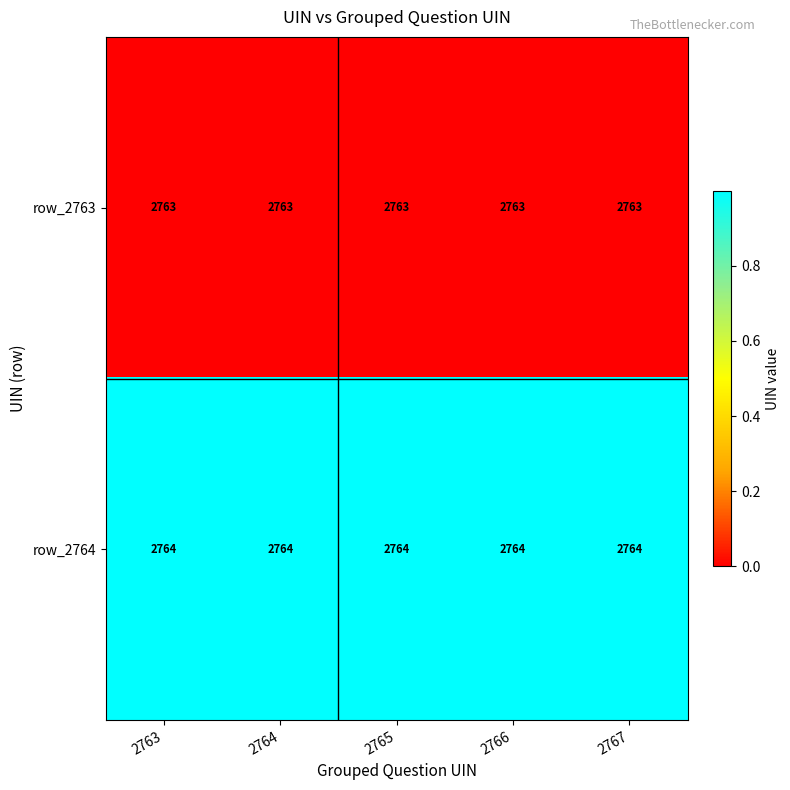

What is the average value of the row_2764 series?

2764